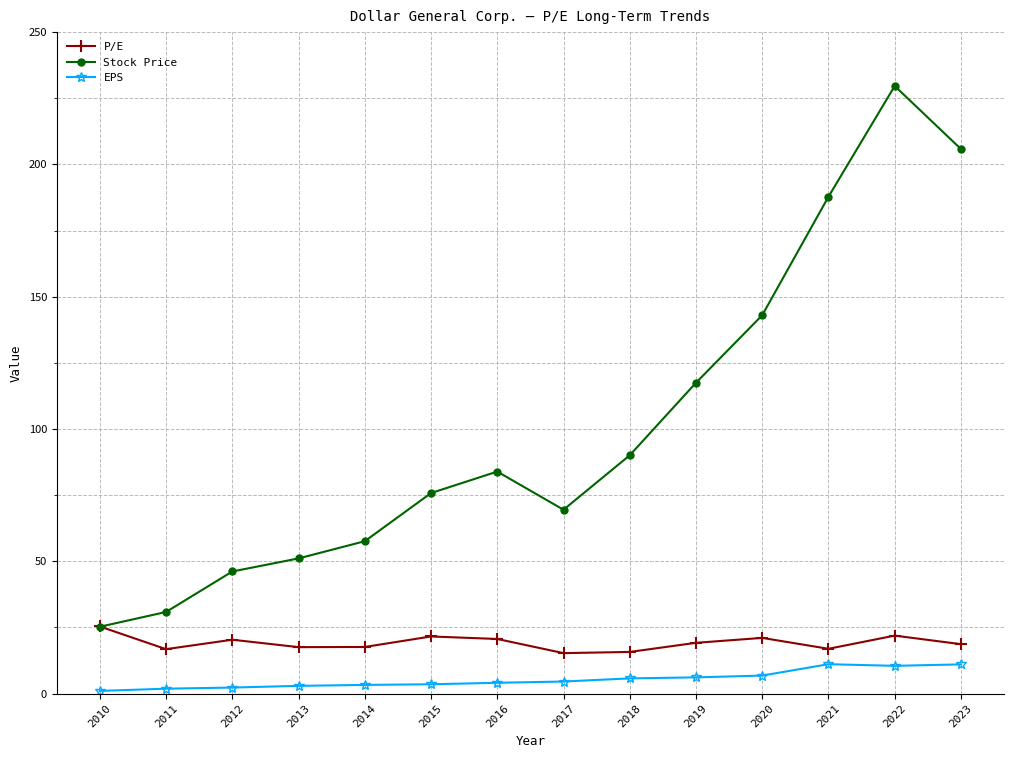

Is this an area chart (filled region under the line)?

No